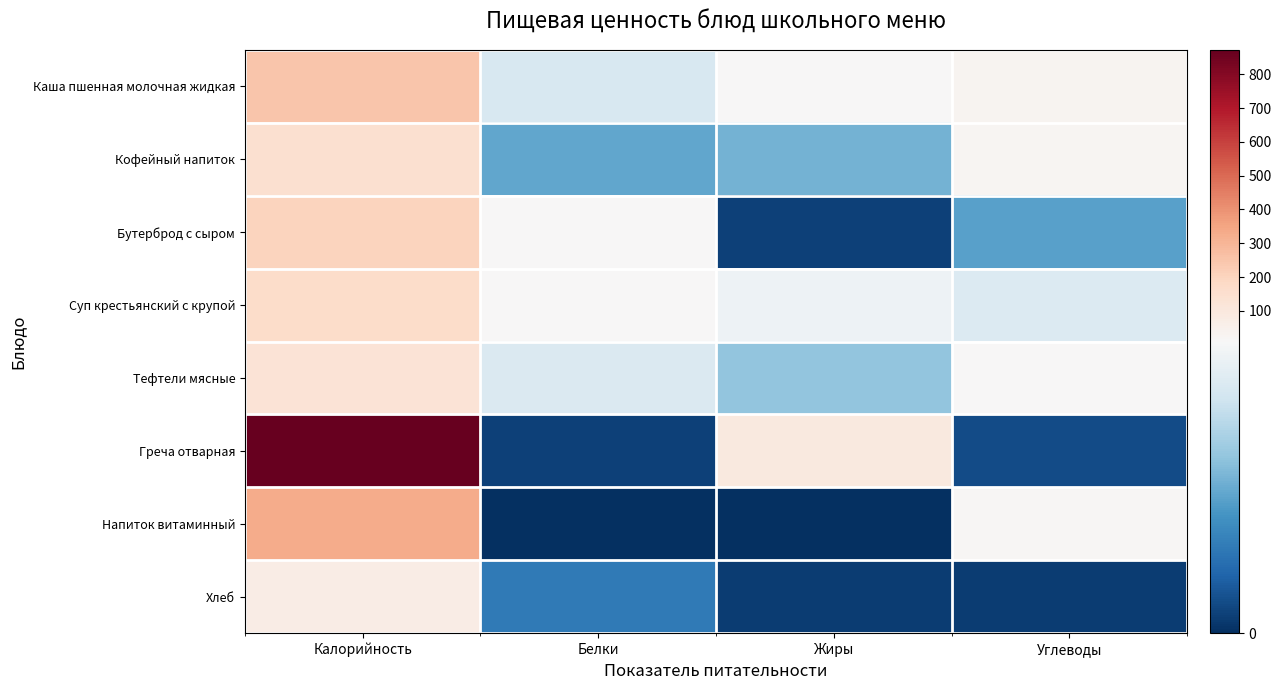

Reading left to right, list all the values displayed in this chart.

Каша пшенная молочная жидкая: Калорийность=246.0	Белки=7.7	Жиры=9.7	Углеводы=32.1
Кофейный напиток: Калорийность=145.6	Белки=4.4	Жиры=4.8	Углеводы=23.4
Бутерброд с сыром: Калорийность=201.3	Белки=9.6	Жиры=0.6	Углеводы=4.2
Суп крестьянский с крупой: Калорийность=167.3	Белки=10.0	Жиры=8.6	Углеводы=7.9
Тефтели мясные: Калорийность=125.2	Белки=7.8	Жиры=5.5	Углеводы=11.1
Греча отварная: Калорийность=872.1	Белки=0.6	Жиры=96.2	Углеводы=0.9
Напиток витаминный: Калорийность=330.8	Белки=0.0	Жиры=0.0	Углеводы=19.0
Хлеб: Калорийность=72.4	Белки=2.6	Жиры=0.5	Углеводы=0.5